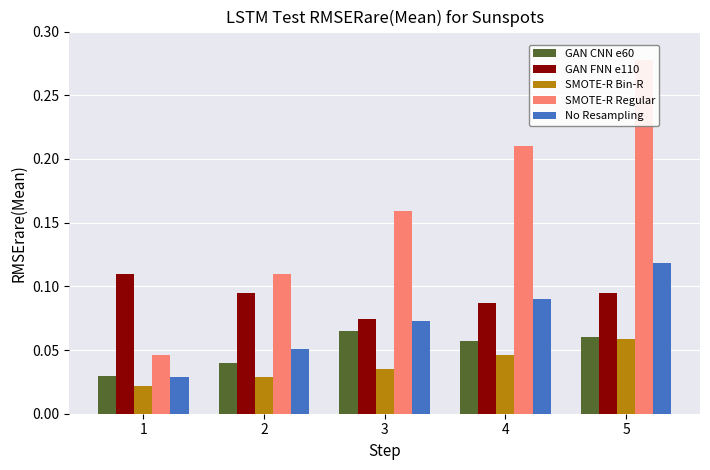

List the labels in order of SMOTE-R Regular value, smallest first.

1, 2, 3, 4, 5